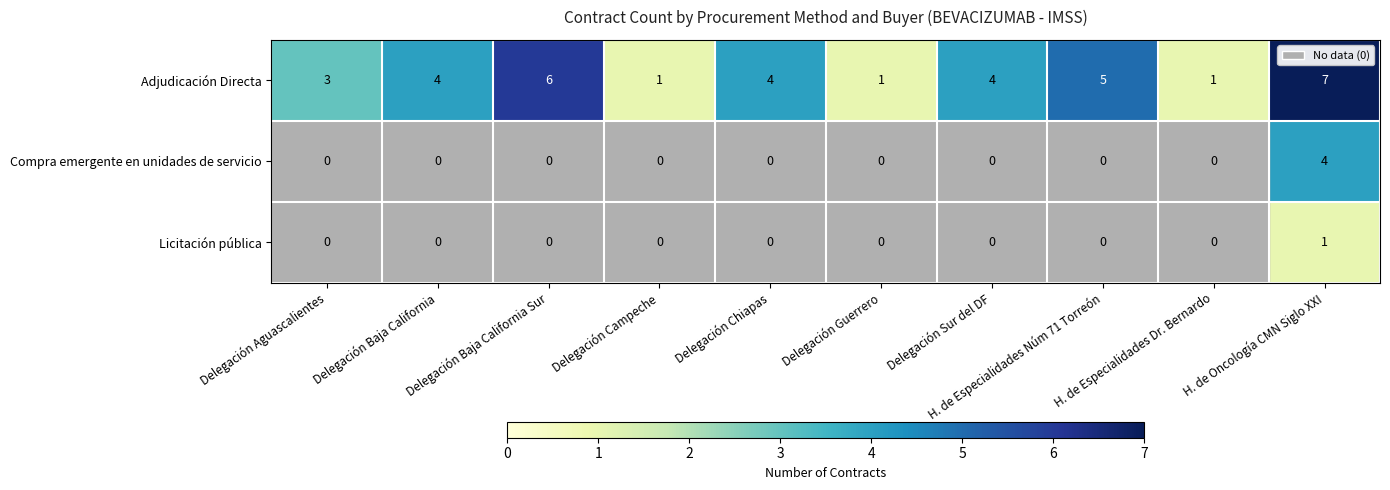

How many Licitación pública values are between 0 and 1?

10